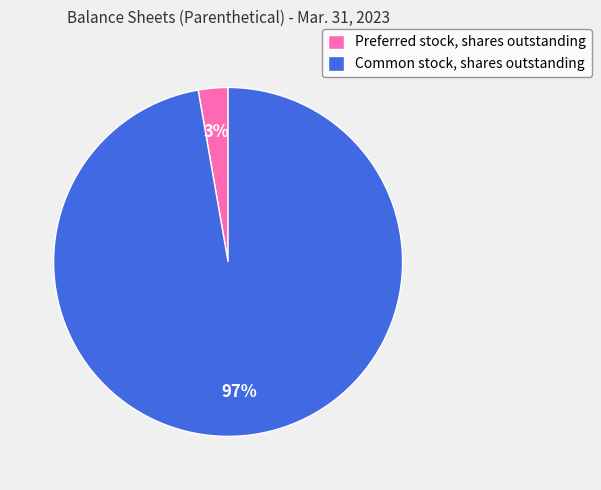

Does Preferred stock, shares outstanding account for over 50% of the chart?

No